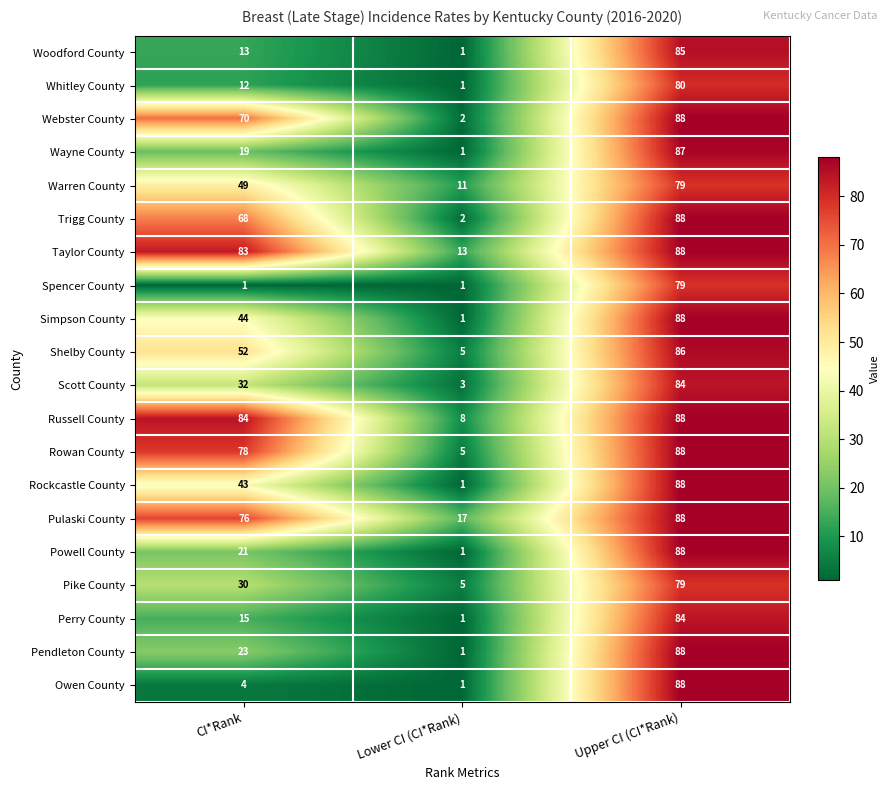

At how many categories does at least one series exceed 49?

2